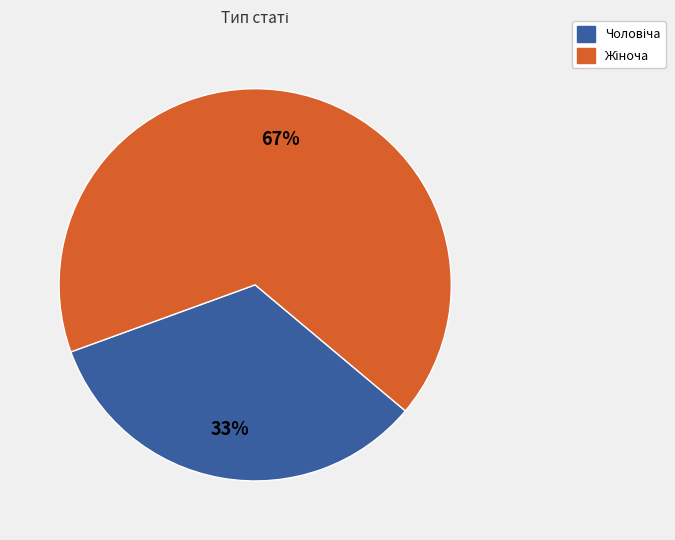

Does any single category account for the majority?

Yes